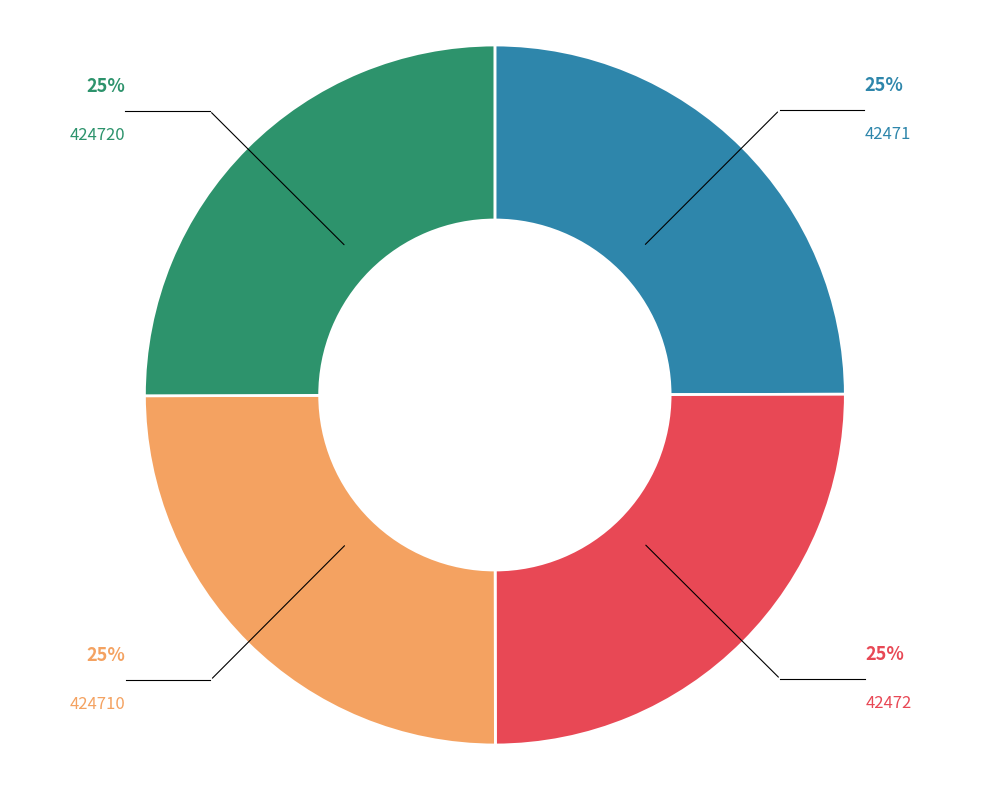

How many segments does this pie chart have?

4